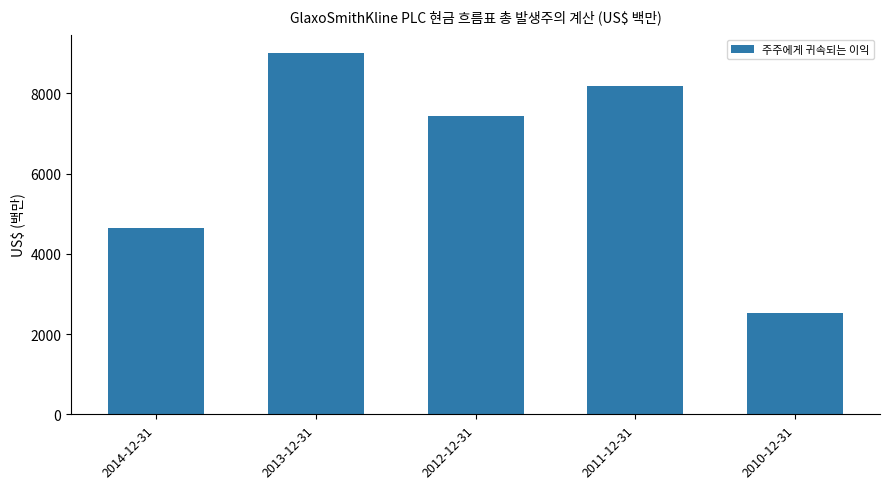

What is the sum of the values at 2014-12-31 and 2013-12-31?

13664